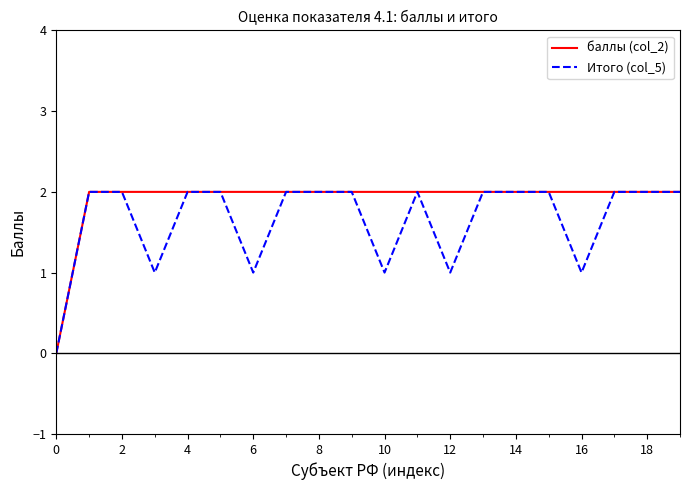

Which series has the largest total across all categories?

баллы (col_2)